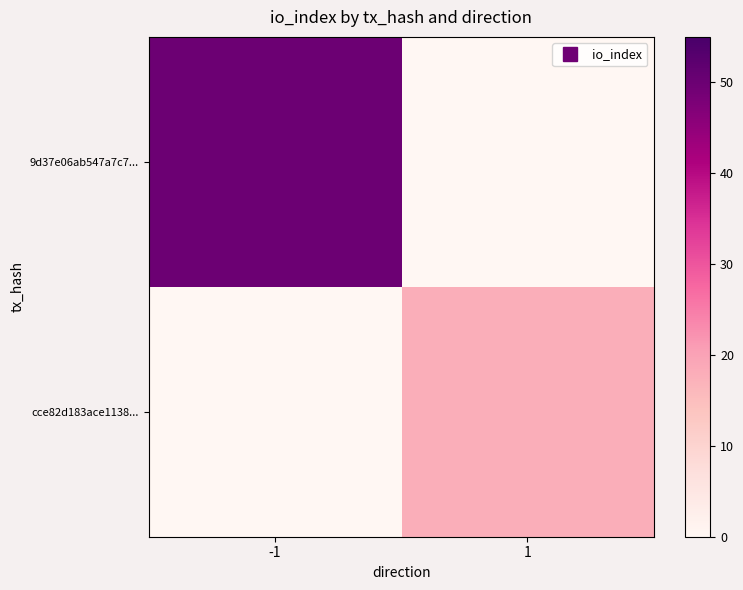

What is the spread (max minus min) of values at -1?

50